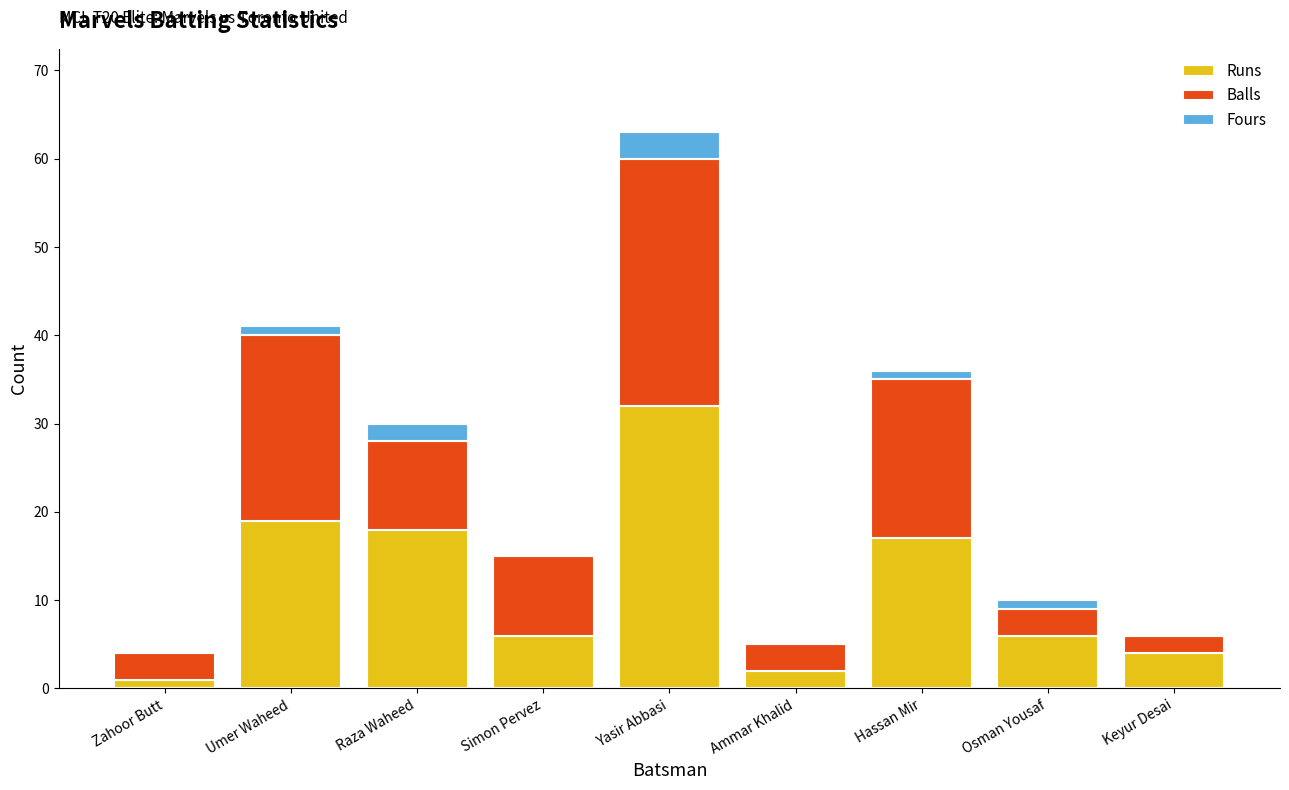

What is the sum of all Runs values?

105